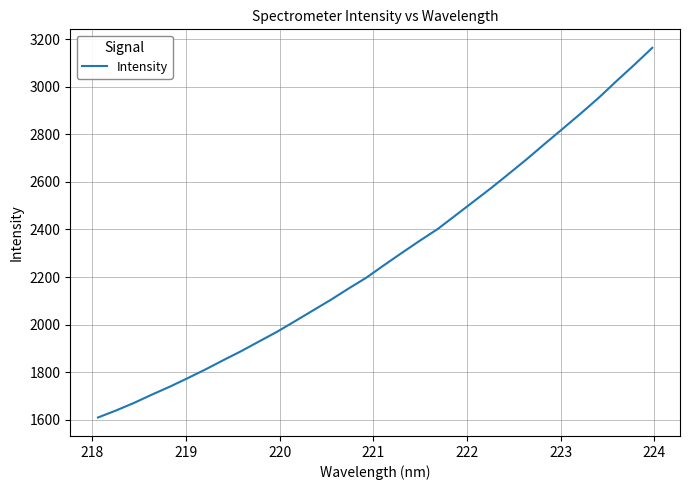

How many lines are shown in the chart?

1